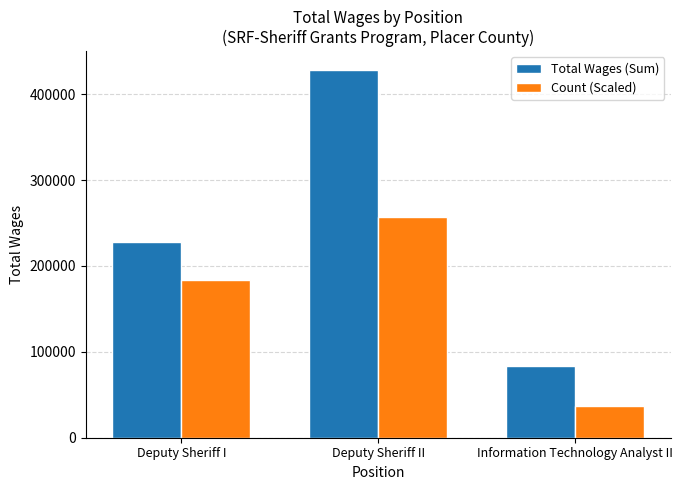

Rank the series at Information Technology Analyst II from lowest to highest value.

Count (Scaled), Total Wages (Sum)